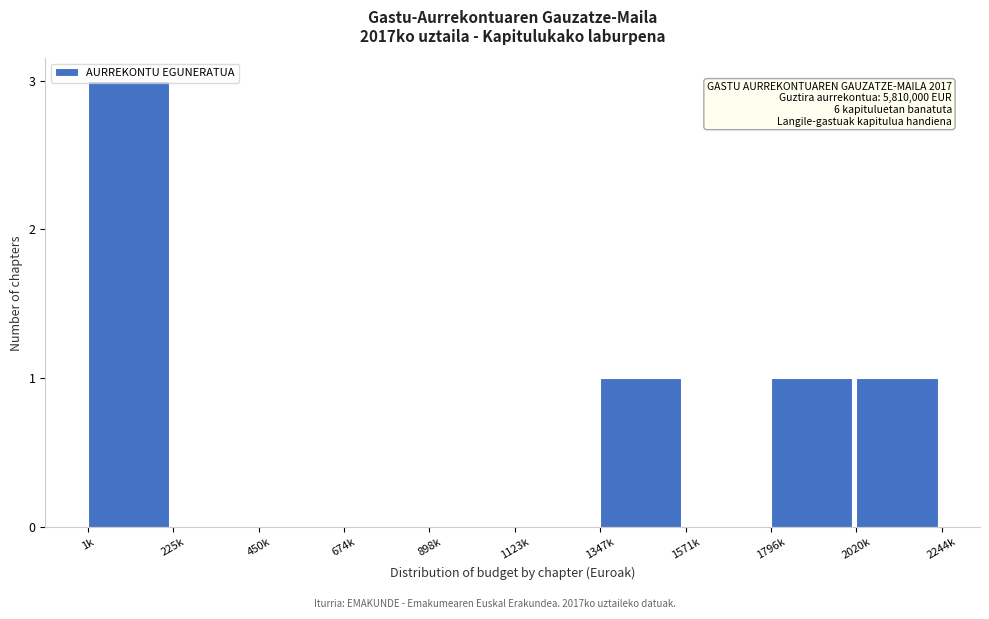

Between 450k and 2020k, which is larger?

2020k